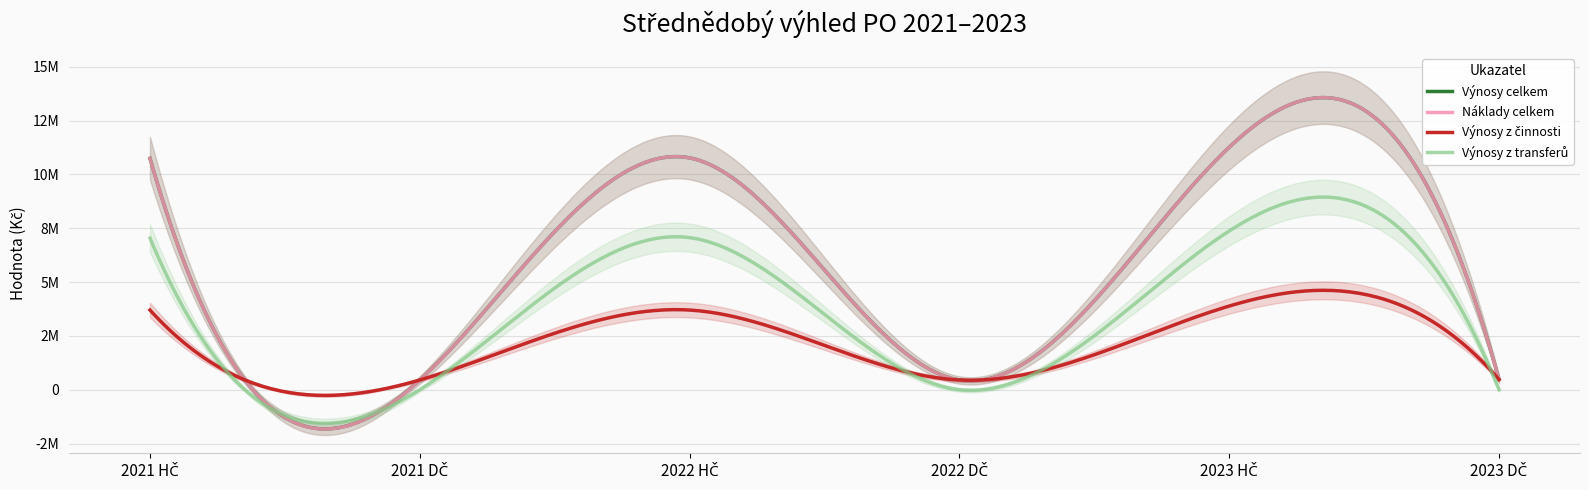

Rank the series at 2023 DČ from lowest to highest value.

Výnosy z transferů, Náklady celkem, Výnosy celkem, Výnosy z činnosti